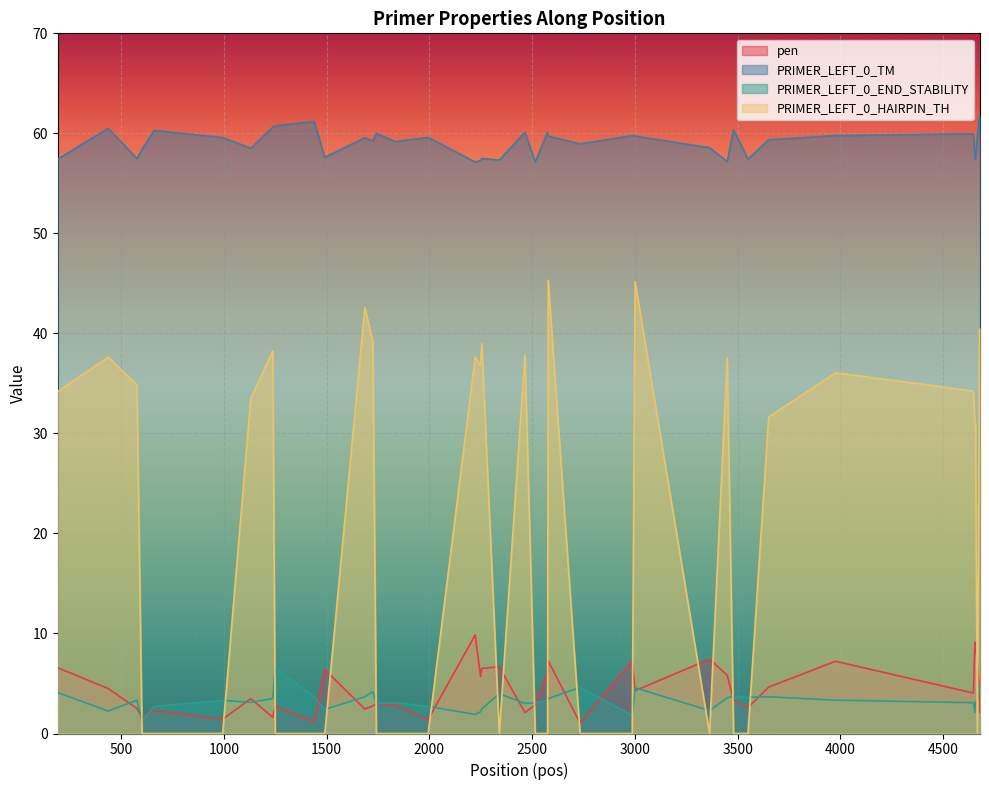

True or false: pen has a value of 10.5 at 2575.

False